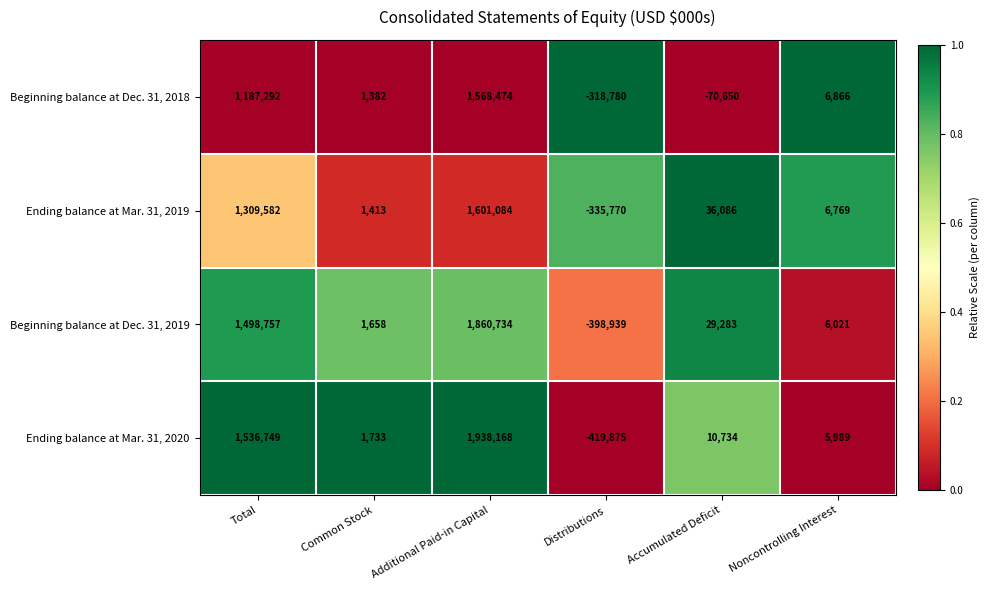

At how many categories does at least one series exceed 0?

5